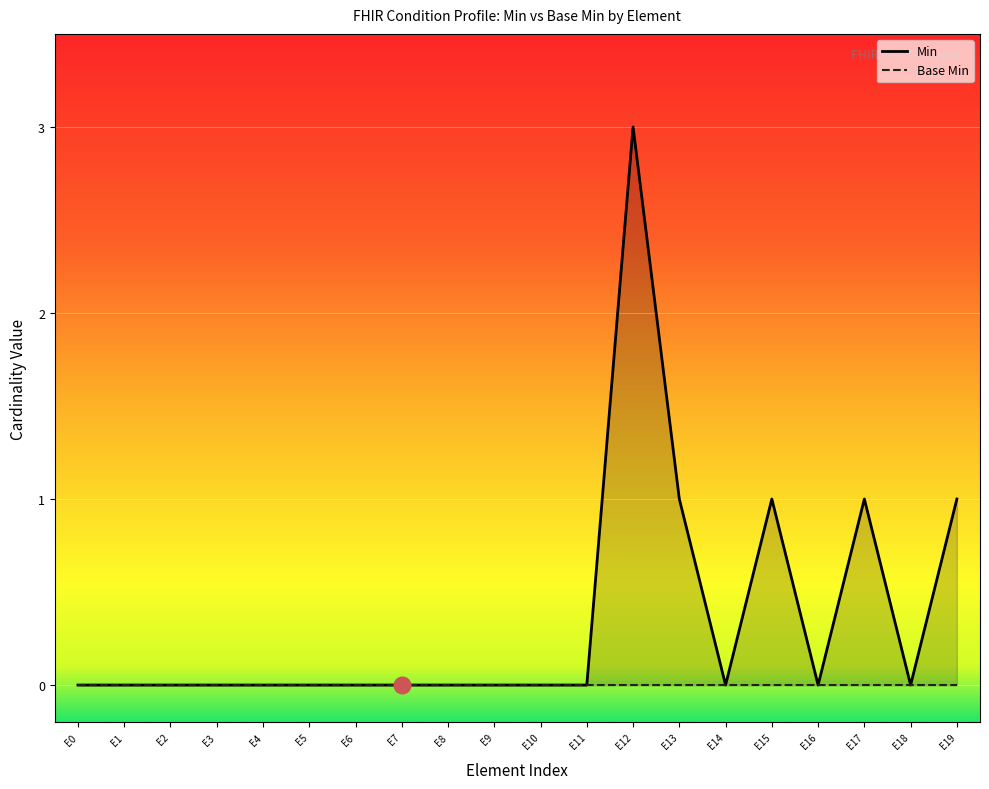

What is the sum of all Min values?

7